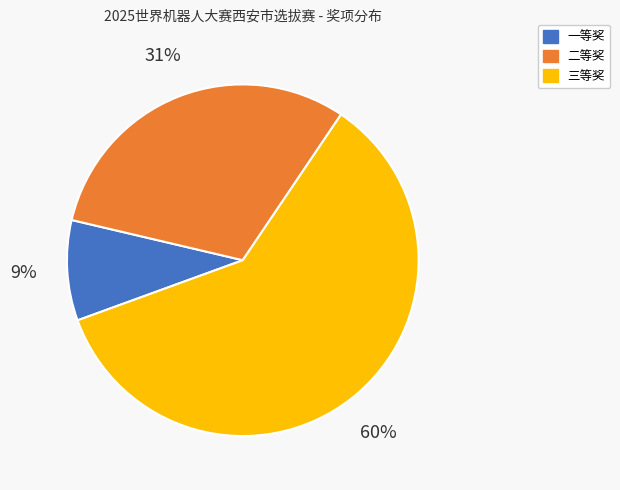

To the nearest percent, what percentage of the pie is 二等奖?

31%